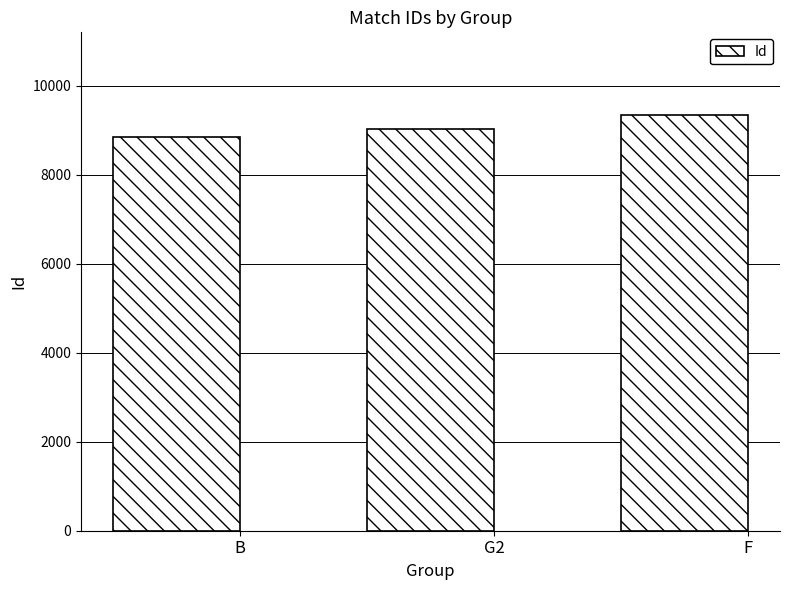

The value at F is 2131. True or false?

False